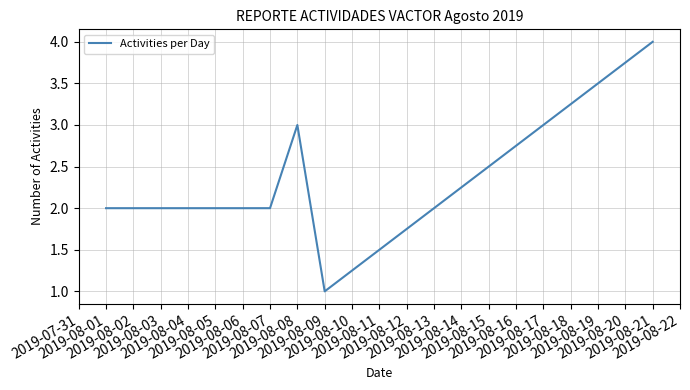

Count the values in the range 2 to 3.

6